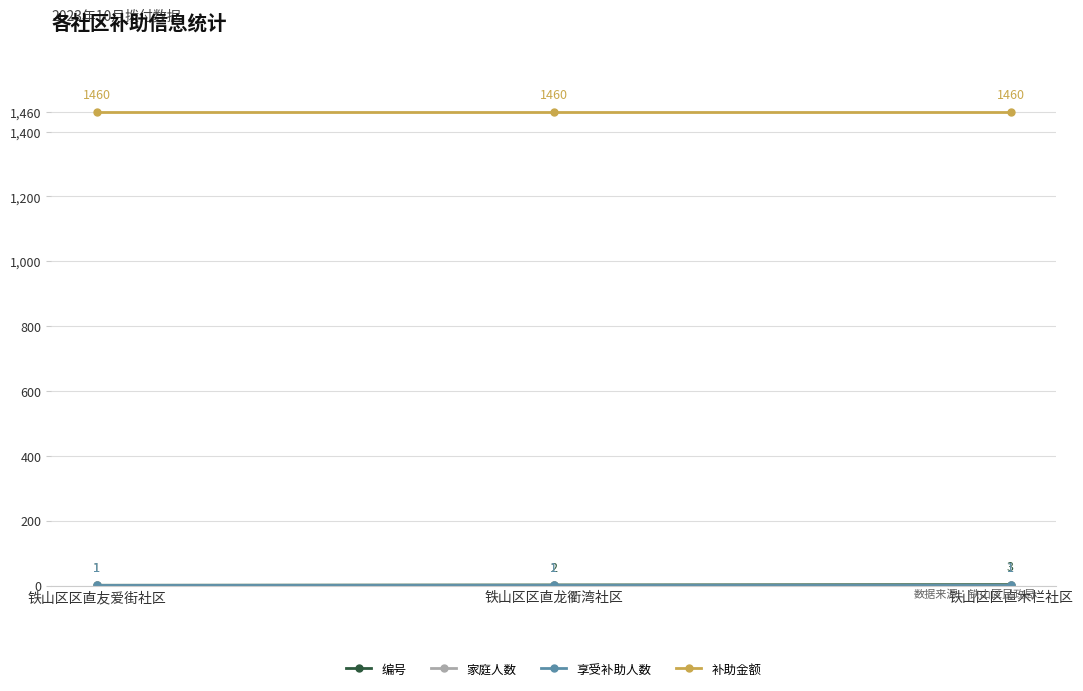

True or false: 享受补助人数 has a value of 1 at 铁山区区直龙衢湾社区.

False